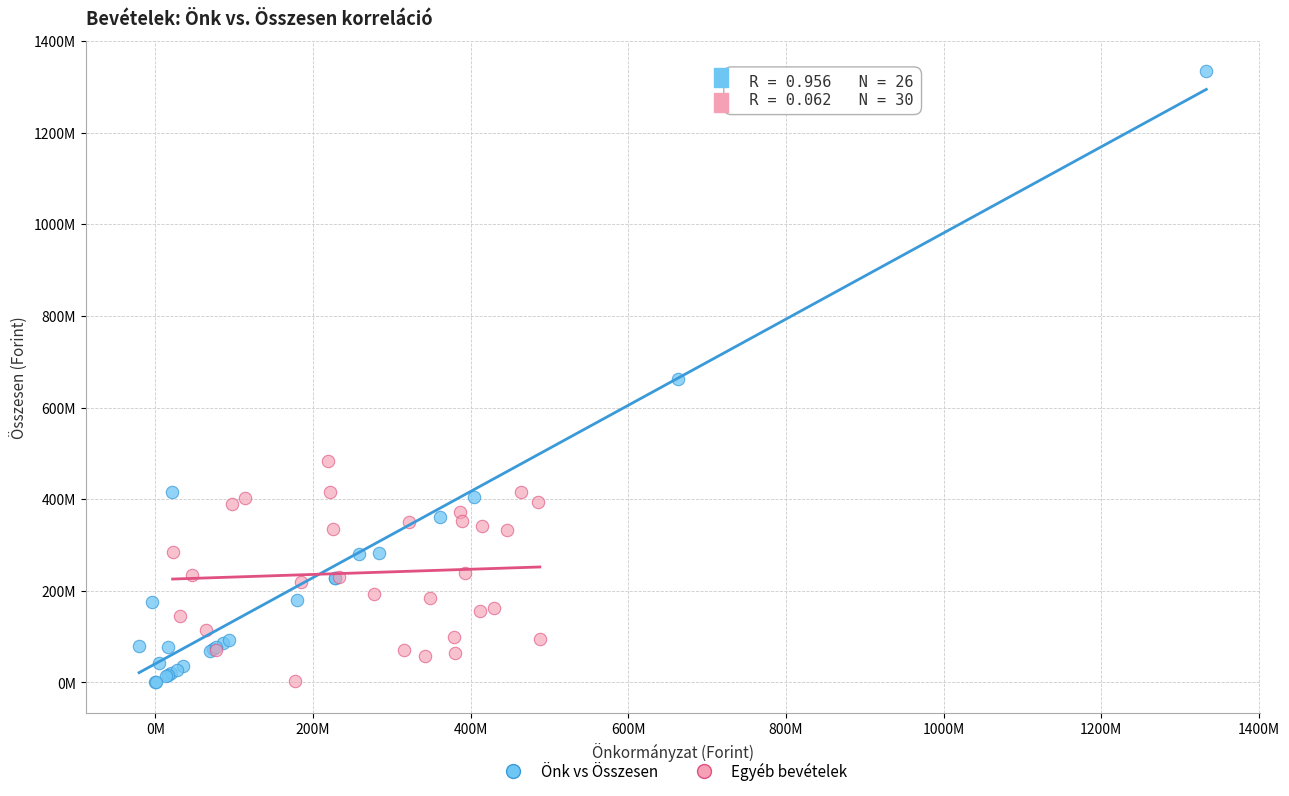

Which series has the widest spread of Y values?

Önk vs Összesen